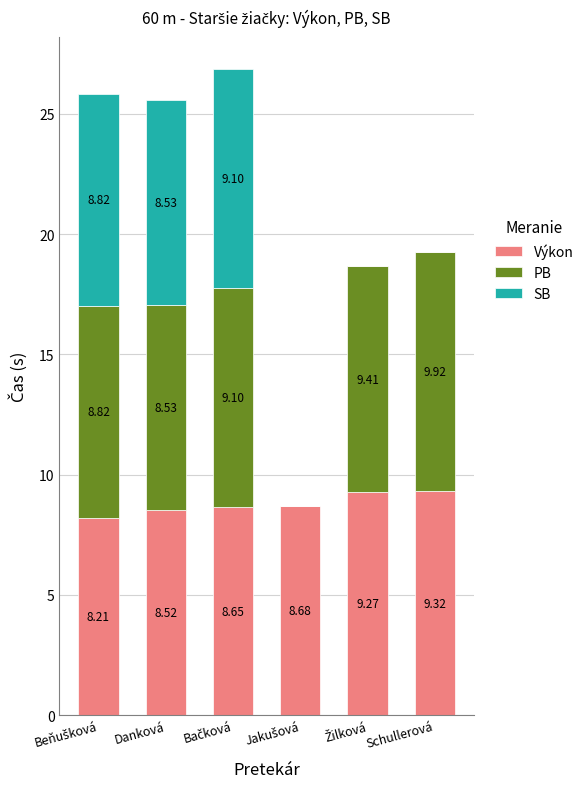

At which label does Výkon reach its peak?

Schullerová